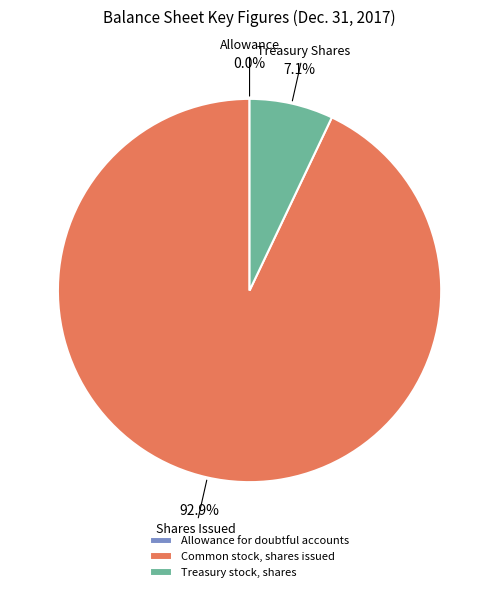

Which has a higher value, Treasury stock, shares or Common stock, shares issued?

Common stock, shares issued